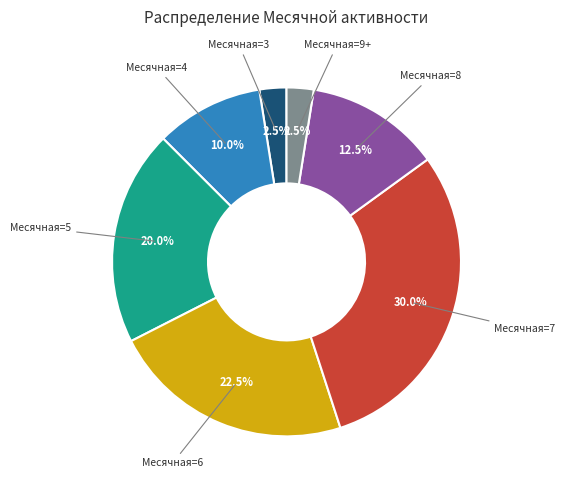

Does any single category account for the majority?

No